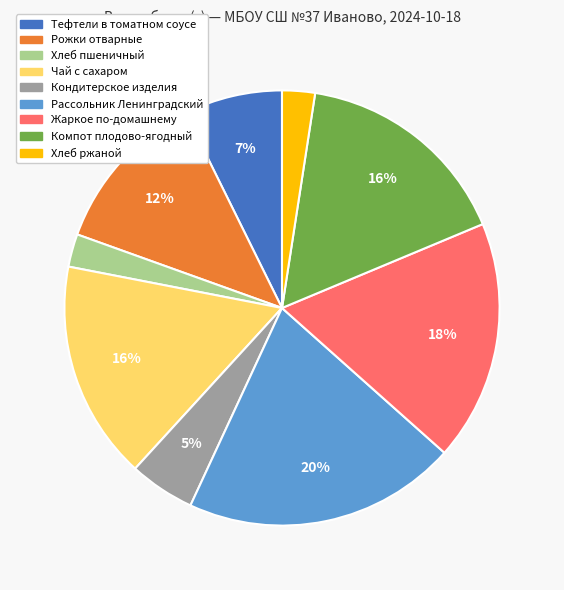

To the nearest percent, what portion does Хлеб ржаной represent?

2%